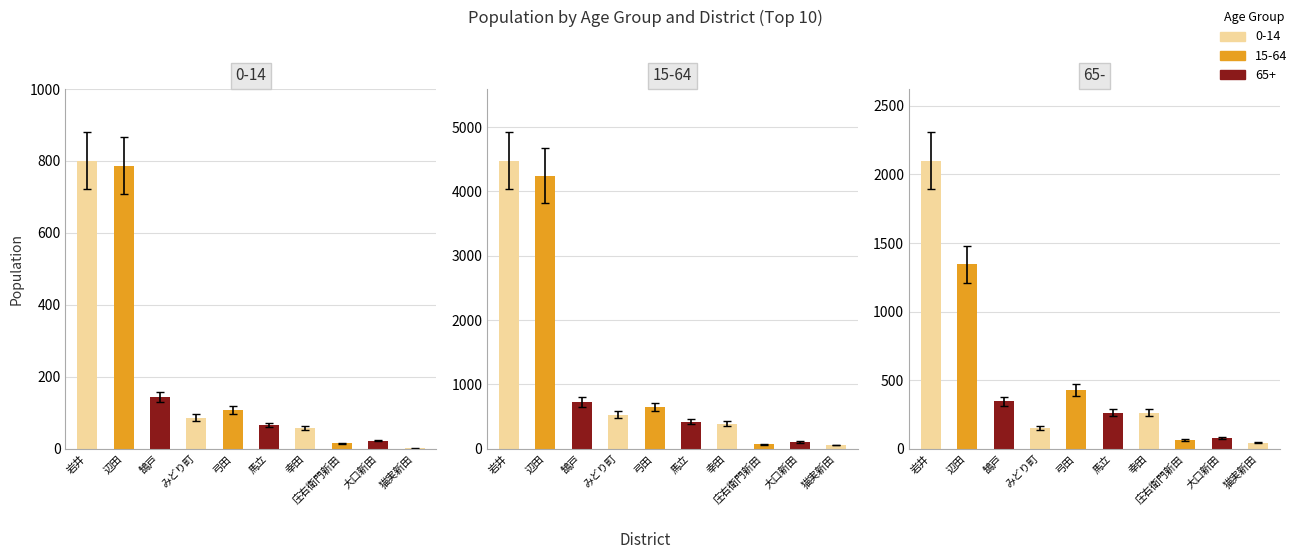

What position from the left is 鵠戸?

3